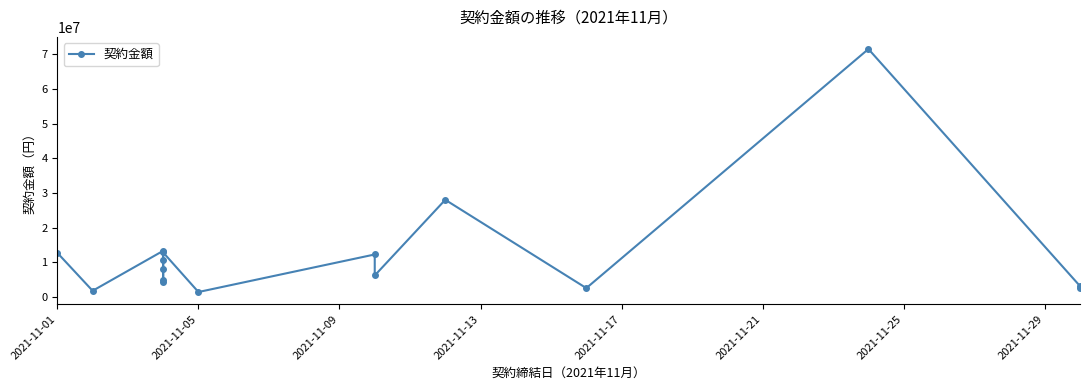

What value does the data have at 2021-11-09?

13269708.0